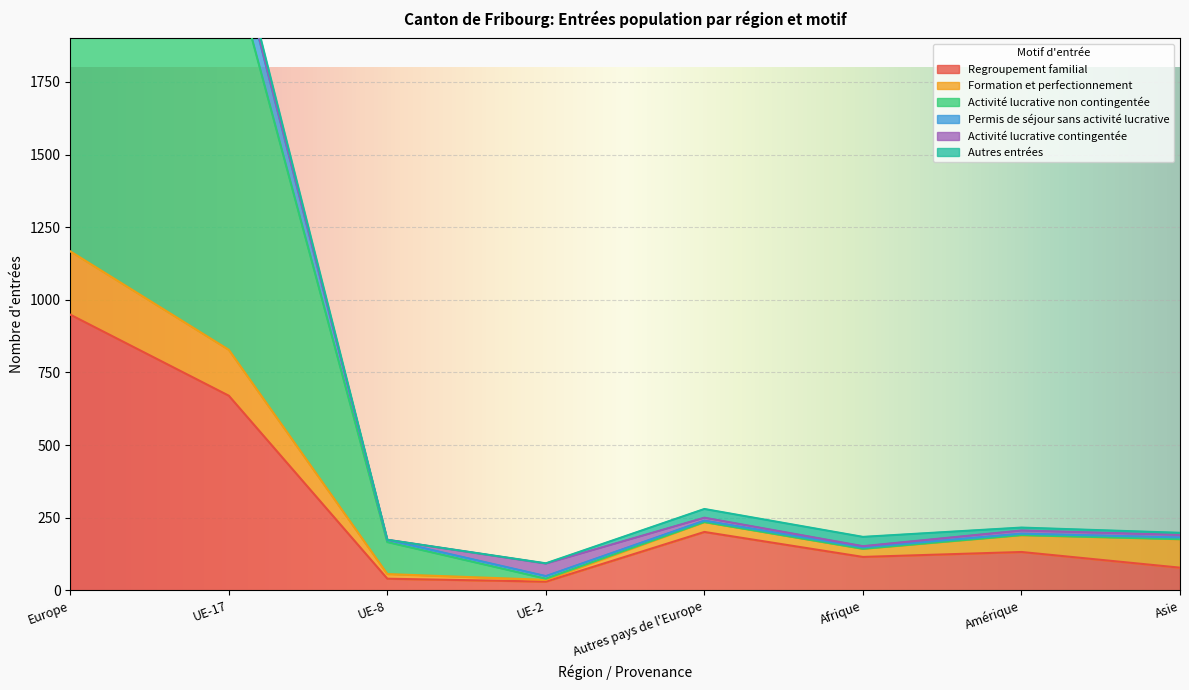

Rank the categories by Regroupement familial value from highest to lowest.

Europe, UE-17, Autres pays de l'Europe, Amérique, Afrique, Asie, UE-8, UE-2